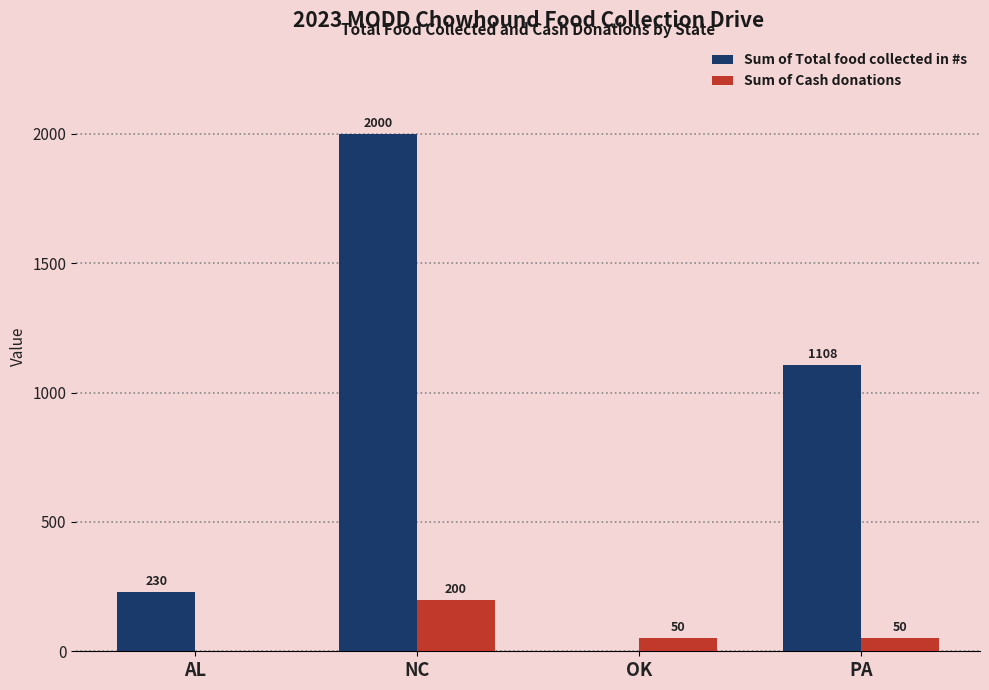

How many positive values does the Sum of Total food collected in #s series have?

3